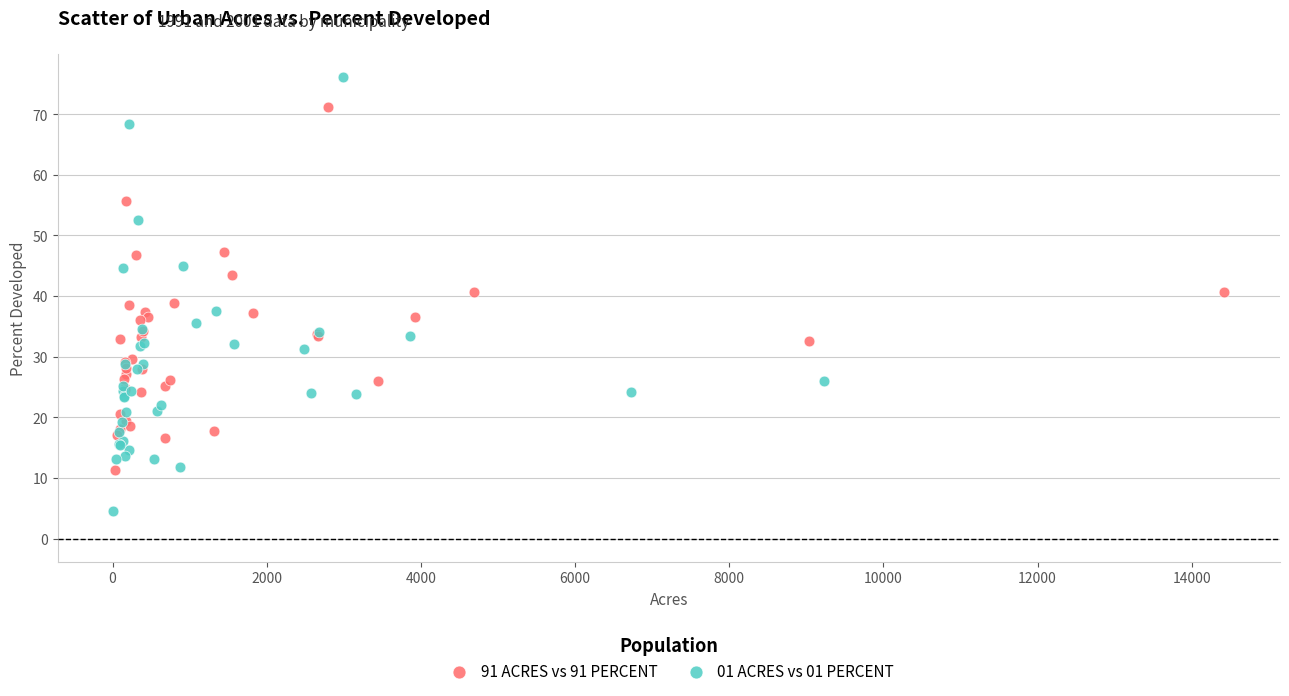

Which series contains the lowest Y value?

01 ACRES vs 01 PERCENT